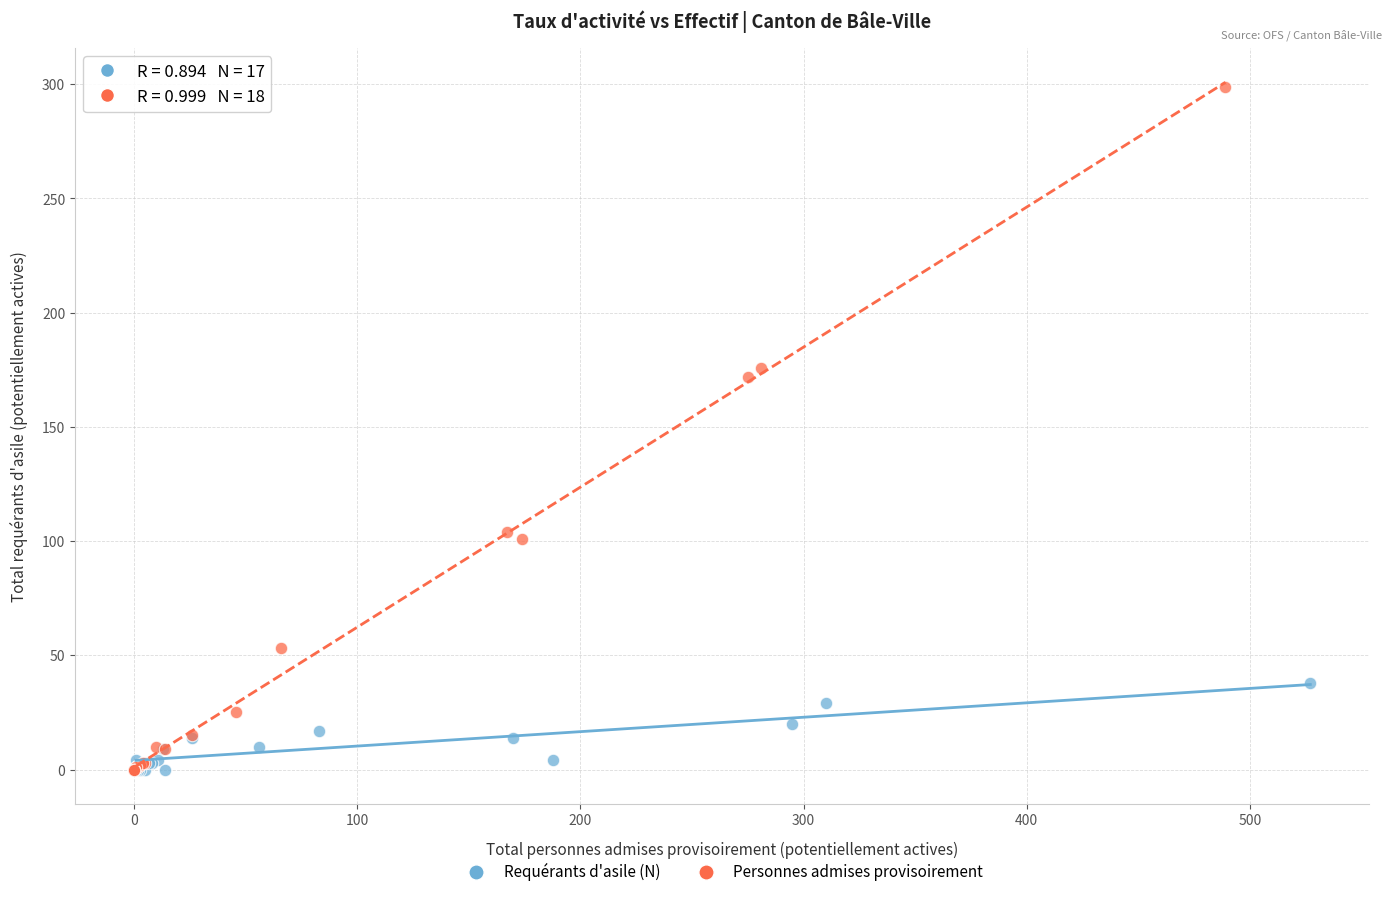

Which series has the widest spread of Y values?

Personnes admises provisoirement